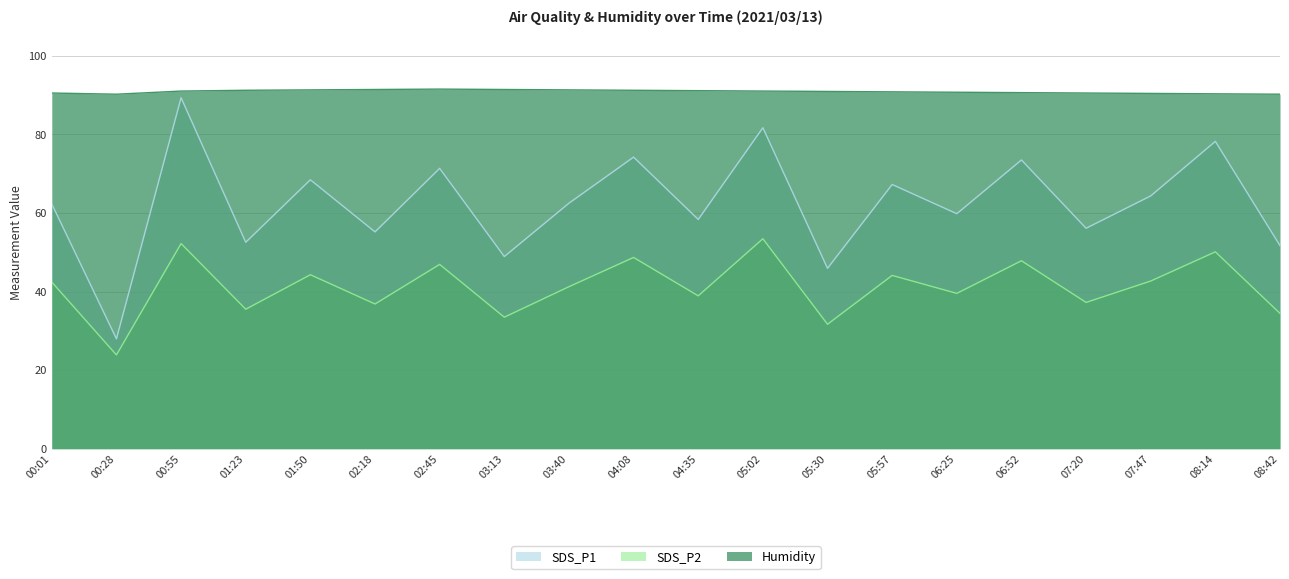

What is the greatest value displayed?

91.5